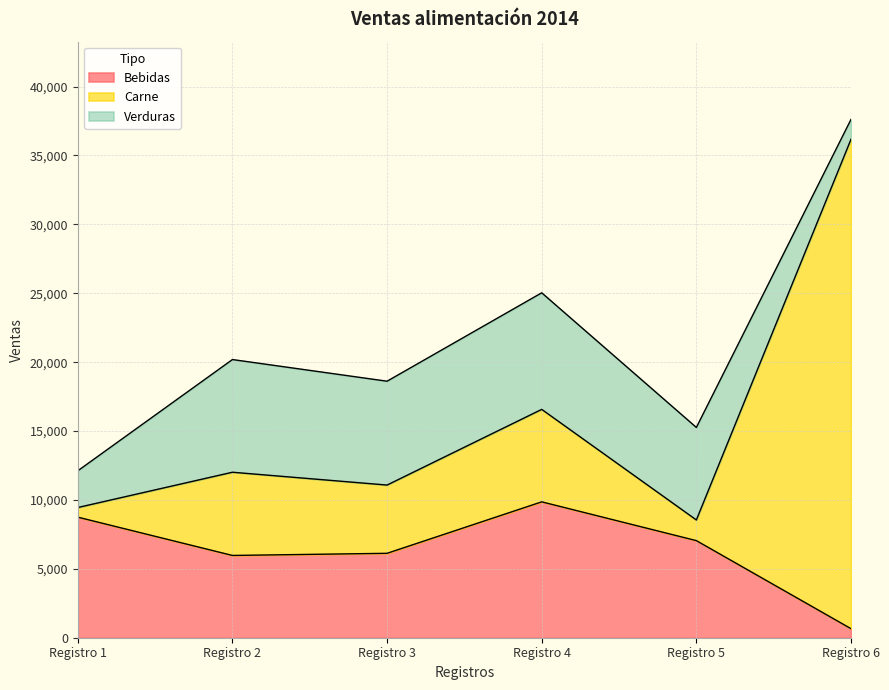

How many interior local valleys does the Carne series have?

2